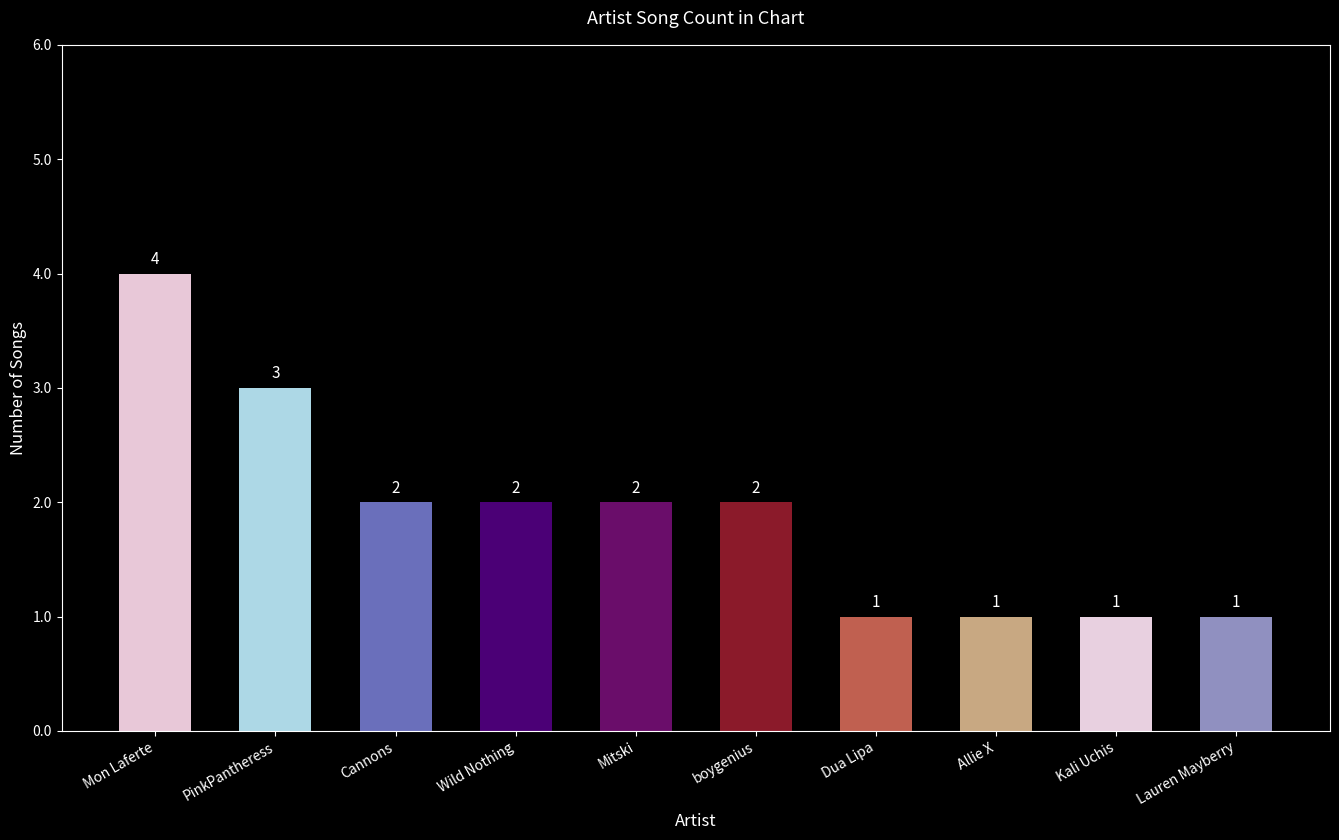

What is the value of the 4th bar from the left?

2